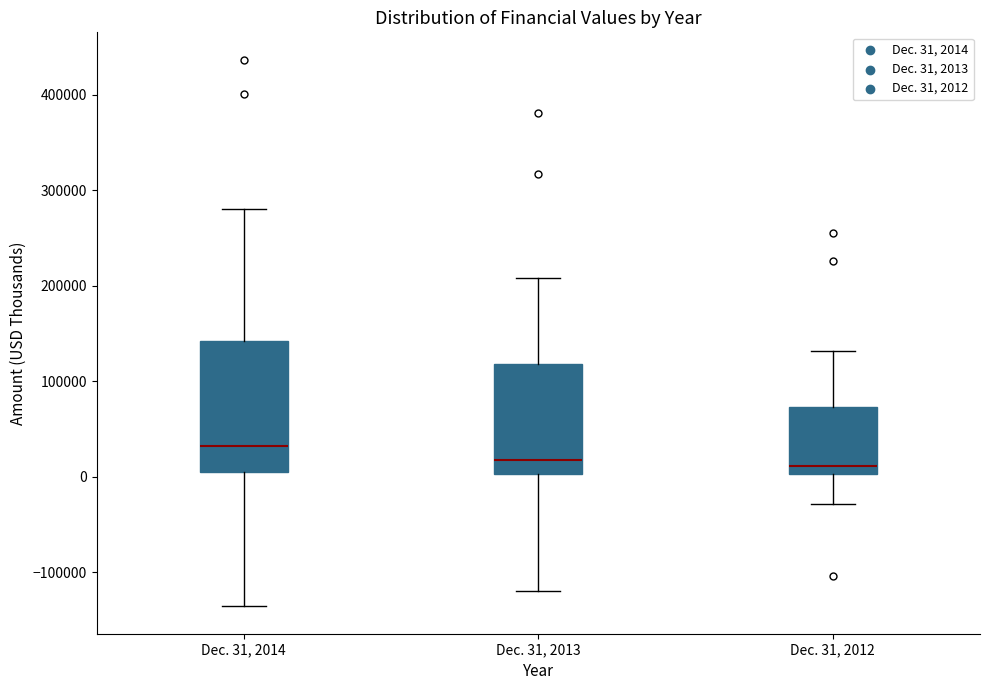

Which box is the tallest, from its lower edge to its upper edge?

Dec. 31, 2014